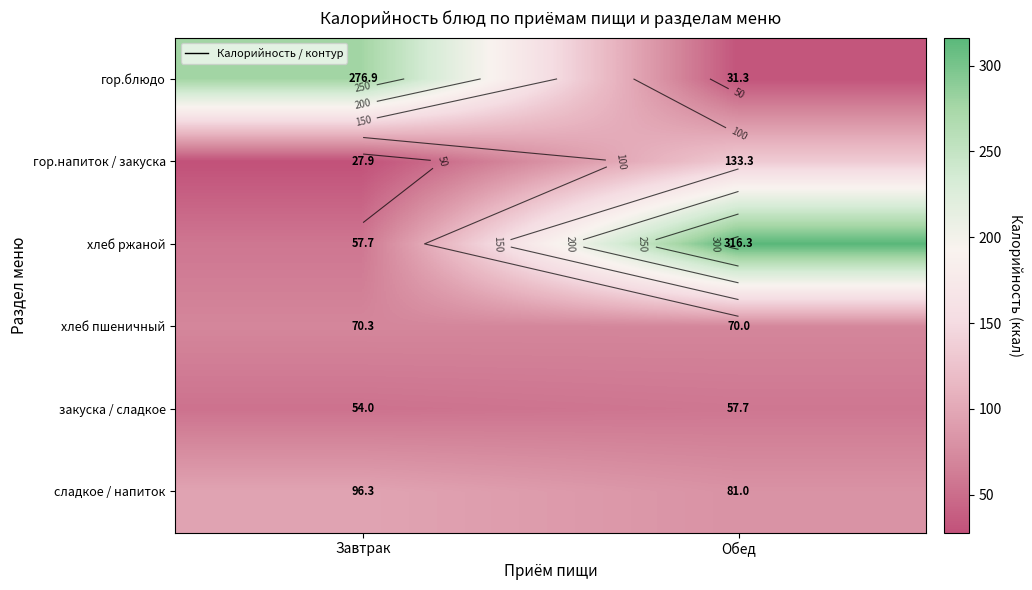

The закуска / сладкое series shows 54.0 at Завтрак. True or false?

True